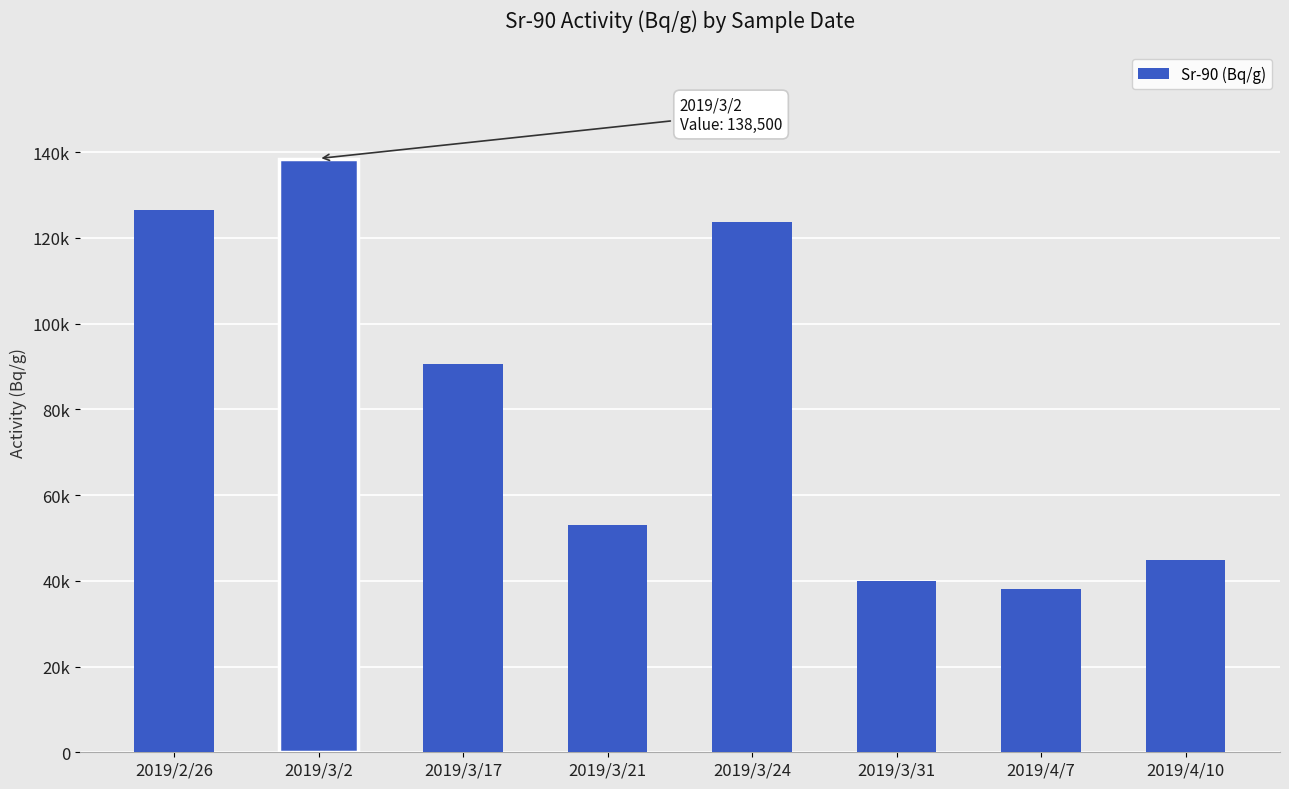

Which has a higher value, 2019/2/26 or 2019/3/2?

2019/3/2